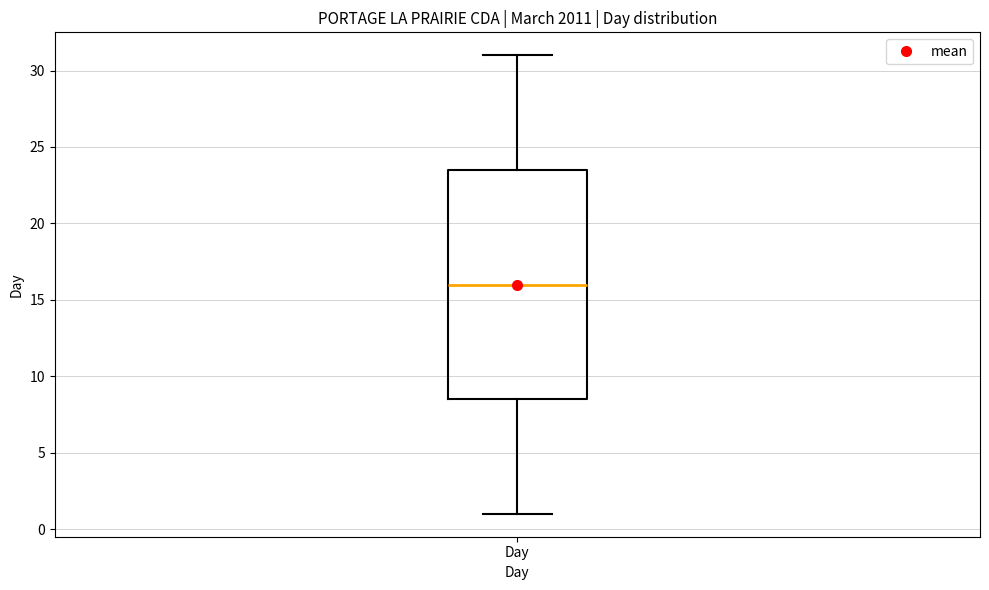

Where does the upper whisker of the box for Day end on the y-axis? The values are not printed on the chart, so give them approximately, as read against the axis.

31.0